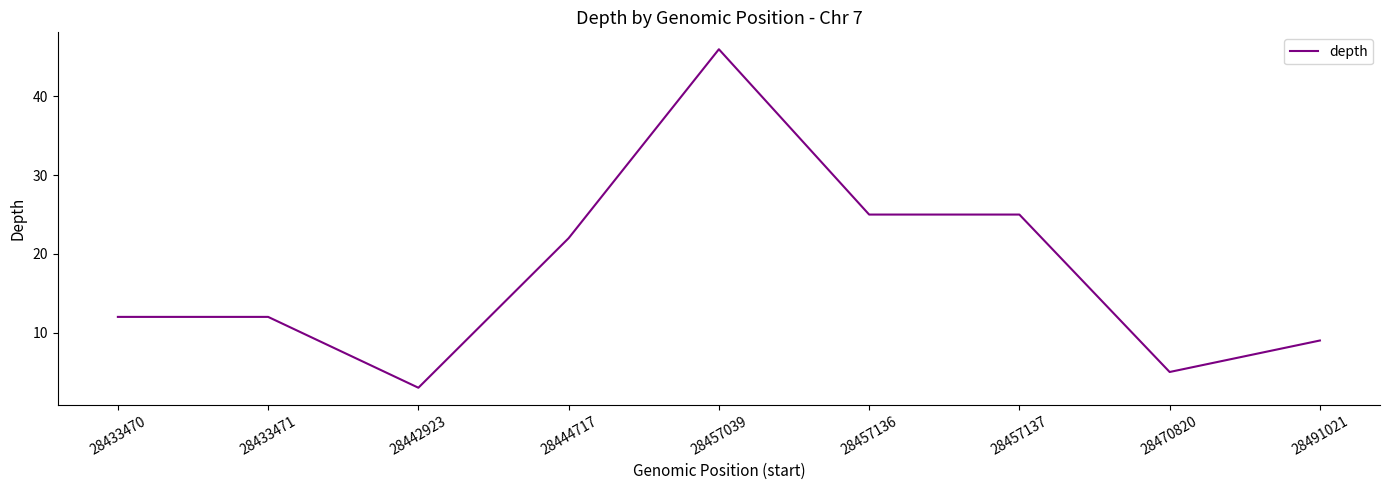

The chart shows a value of 25 at 28457136. True or false?

True